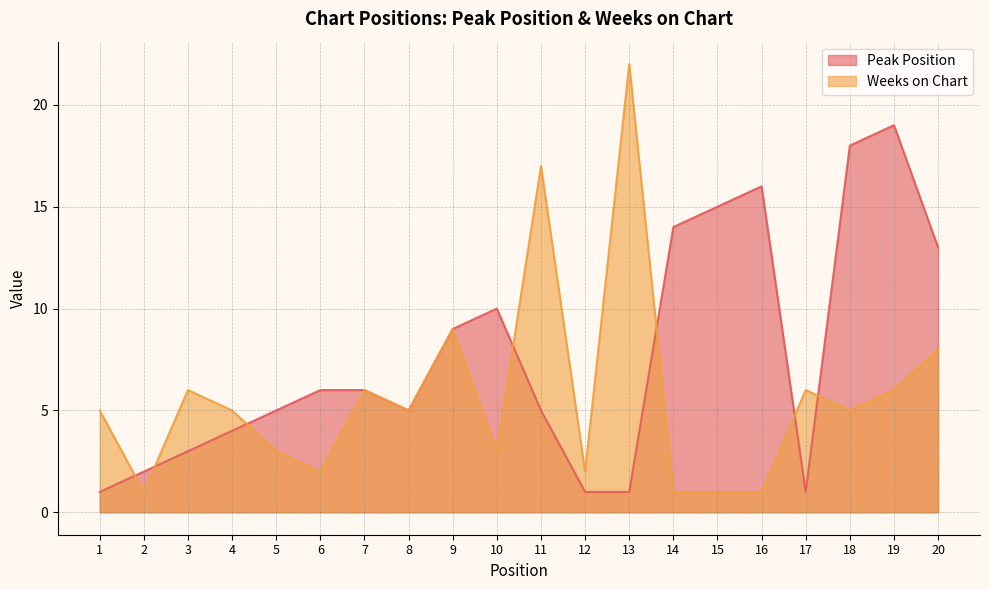

What is the difference between the maximum and minimum values in the Weeks on Chart series?

21